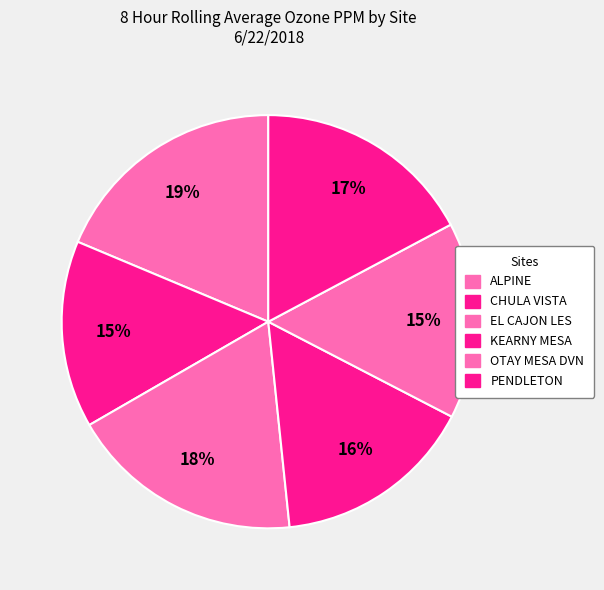

Count the number of slices in the pie.

6